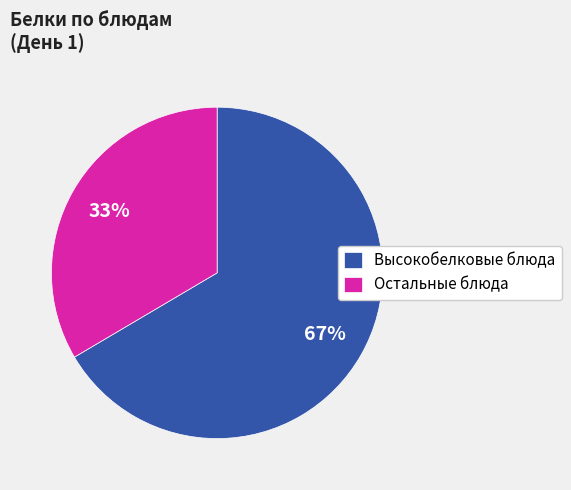

Do Остальные блюда and Высокобелковые блюда together represent more than half of the pie?

Yes